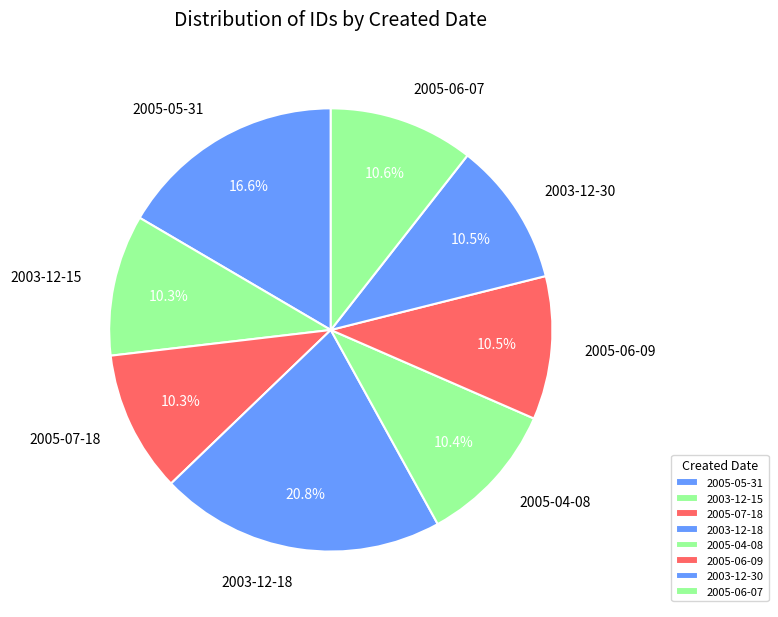

What portion of the pie excludes 2005-05-31?

83.4%